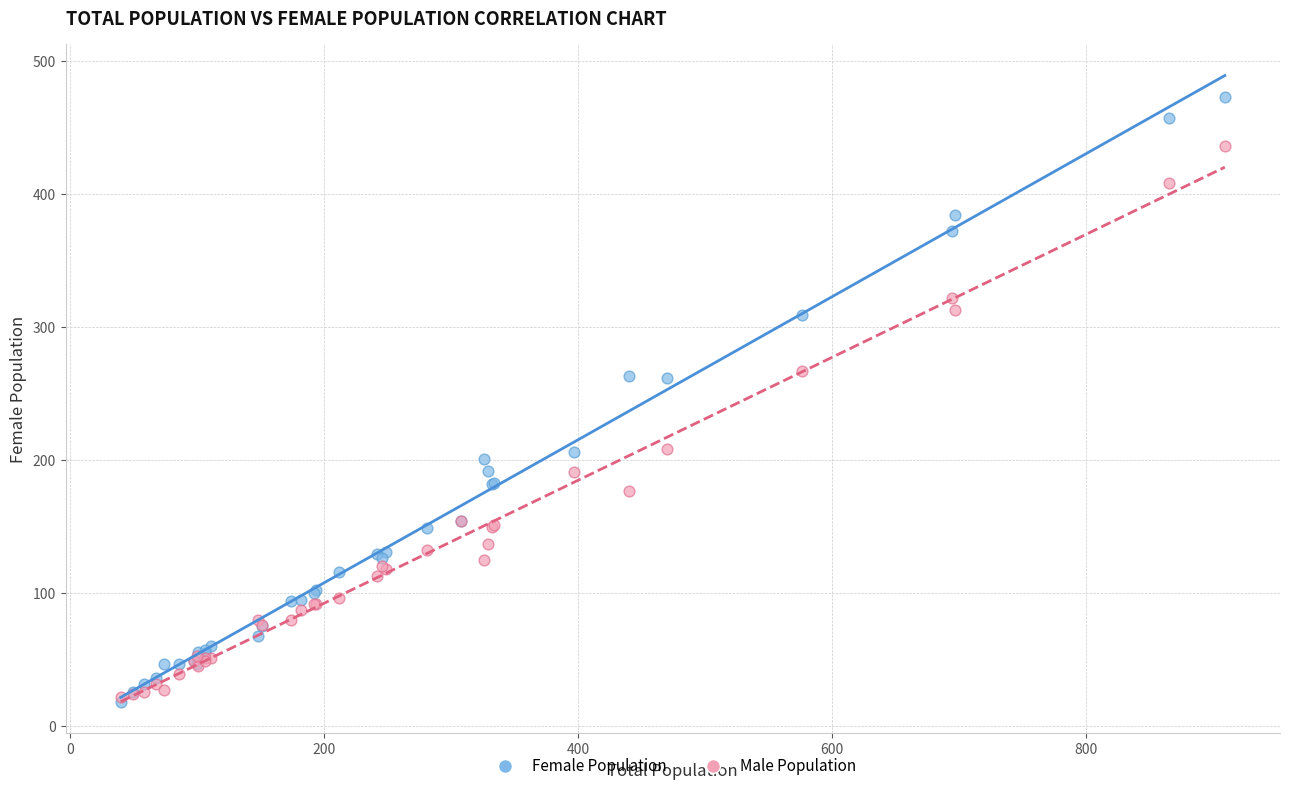

Which series has the largest Y range (max minus min)?

Female Population